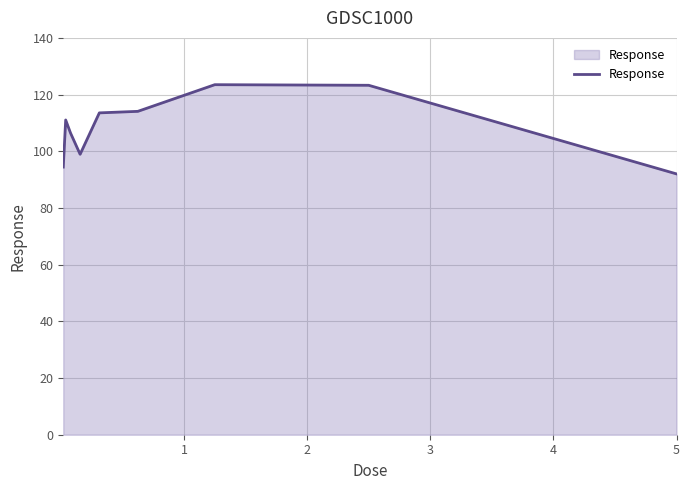

What is the greatest value displayed?

123.5